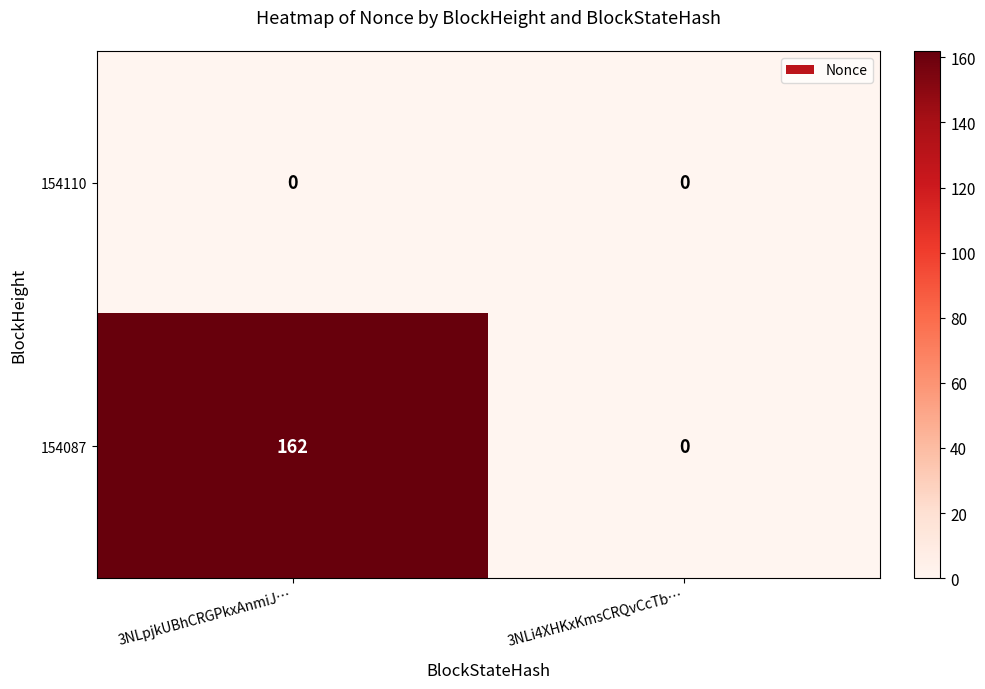

Rank the series at 3NLpjkUBhCRGPkxAnmiJ… from highest to lowest value.

154087, 154110